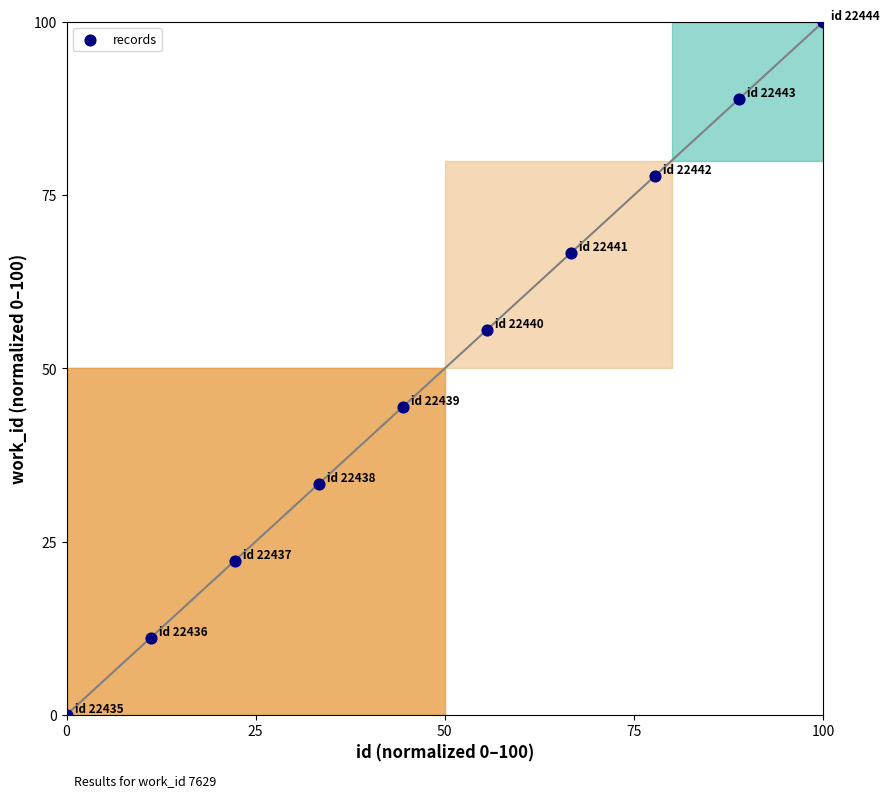

What is the average Y value?

50.0